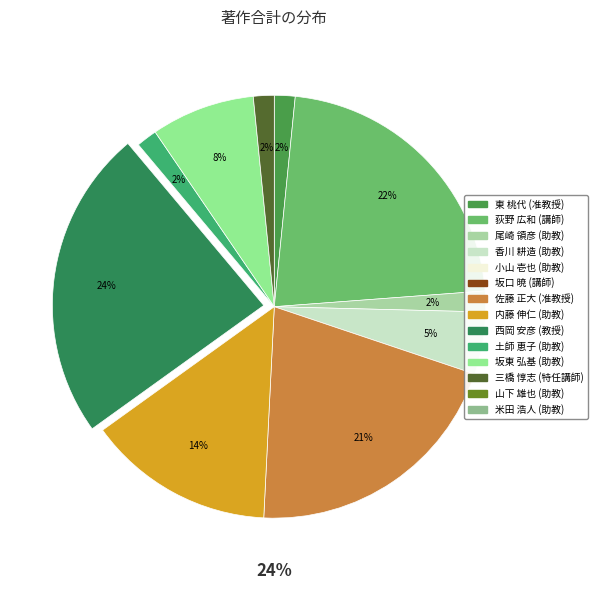

Is there a majority slice in this chart?

No